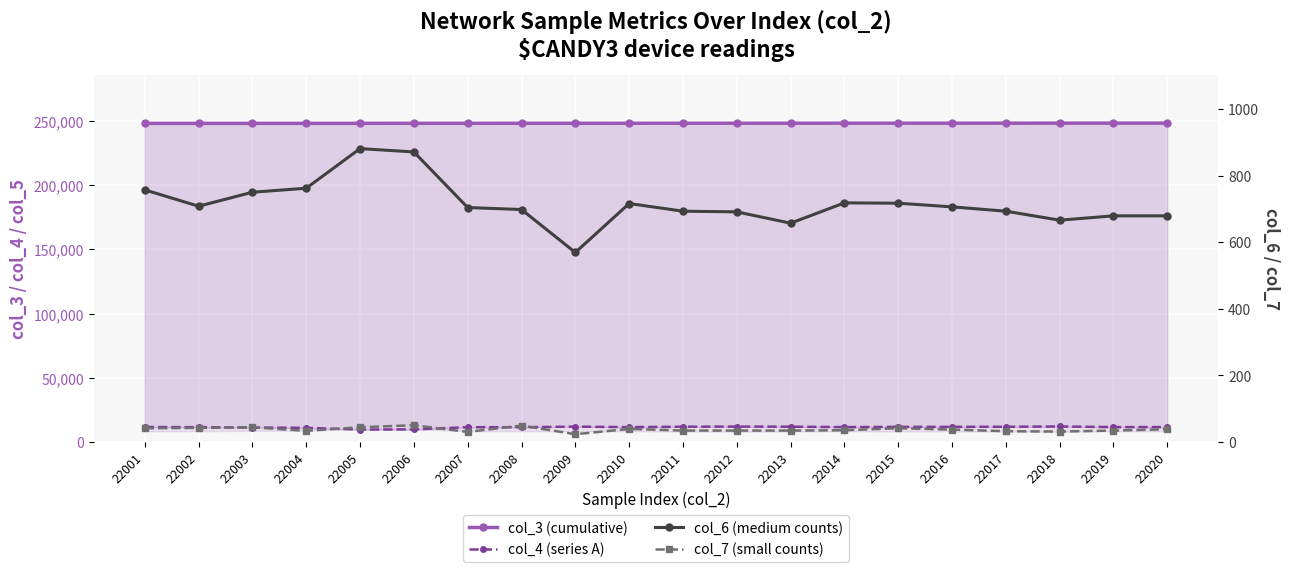

Reading right to left, transcribe all the data shown in this chart.

col_3 (cumulative): 22020=248383	22019=248372	22018=248360	22017=248349	22016=248338	22015=248327	22014=248315	22013=248304	22012=248293	22011=248281	22010=248270	22009=248259	22008=248248	22007=248236	22006=248225	22005=248214	22004=248203	22003=248191	22002=248180	22001=248169
col_4 (series A): 22020=11544	22019=11527	22018=12005	22017=11793	22016=11712	22015=11691	22014=11519	22013=11839	22012=11940	22011=11814	22010=11510	22009=11889	22008=11431	22007=11458	22006=9735	22005=9613	22004=10953	22003=11173	22002=11496	22001=11550
col_6 (medium counts): 22020=679	22019=679	22018=666	22017=693	22016=706	22015=717	22014=718	22013=657	22012=691	22011=693	22010=716	22009=569	22008=698	22007=704	22006=871	22005=881	22004=762	22003=750	22002=708	22001=757
col_7 (small counts): 22020=38	22019=34	22018=31	22017=32	22016=37	22015=41	22014=35	22013=34	22012=34	22011=34	22010=39	22009=23	22008=49	22007=30	22006=50	22005=44	22004=33	22003=44	22002=42	22001=41